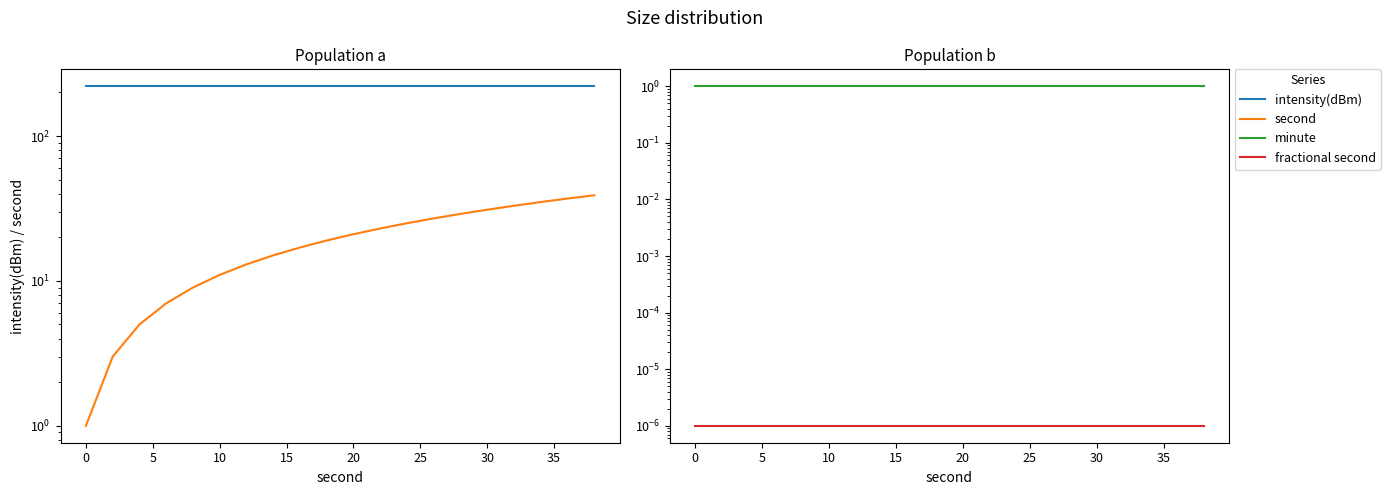

What is the average value of the intensity(dBm) series?

220.4